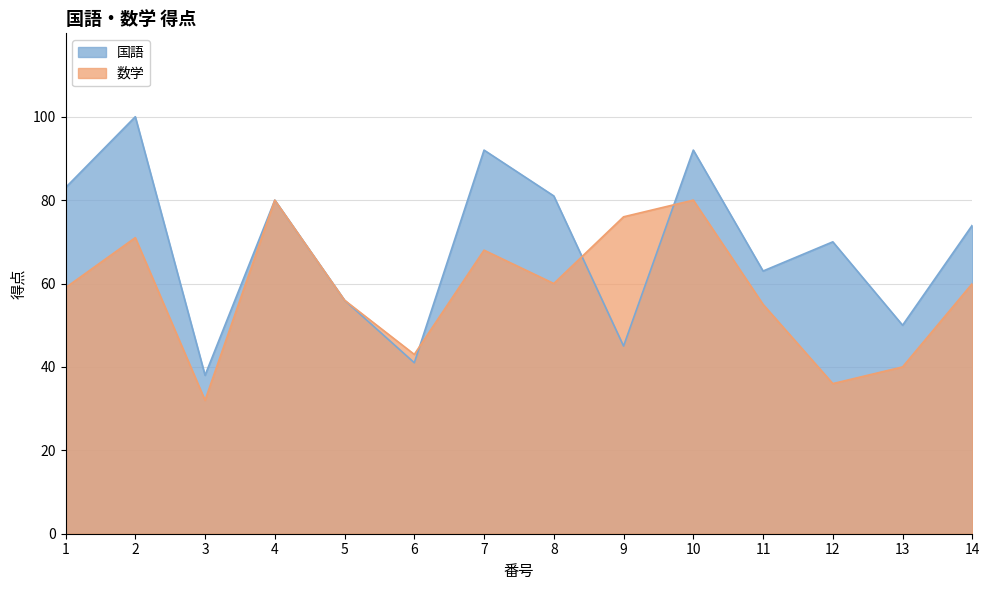

Rank the series by their maximum value, from highest to lowest.

国語, 数学